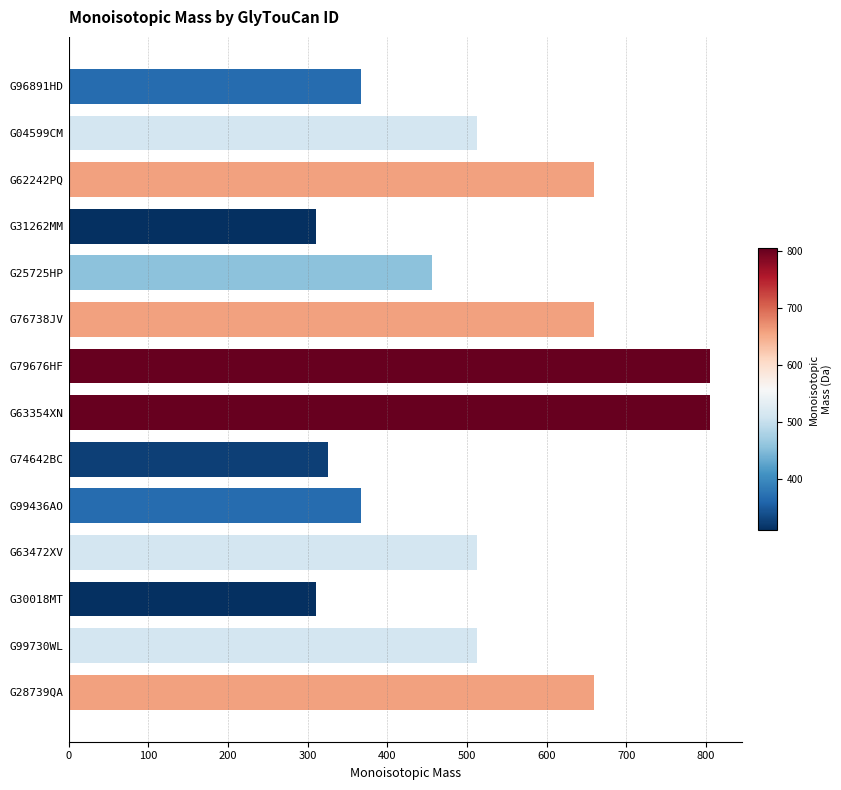

What is the label of the 8th bar from the top?

G63354XN